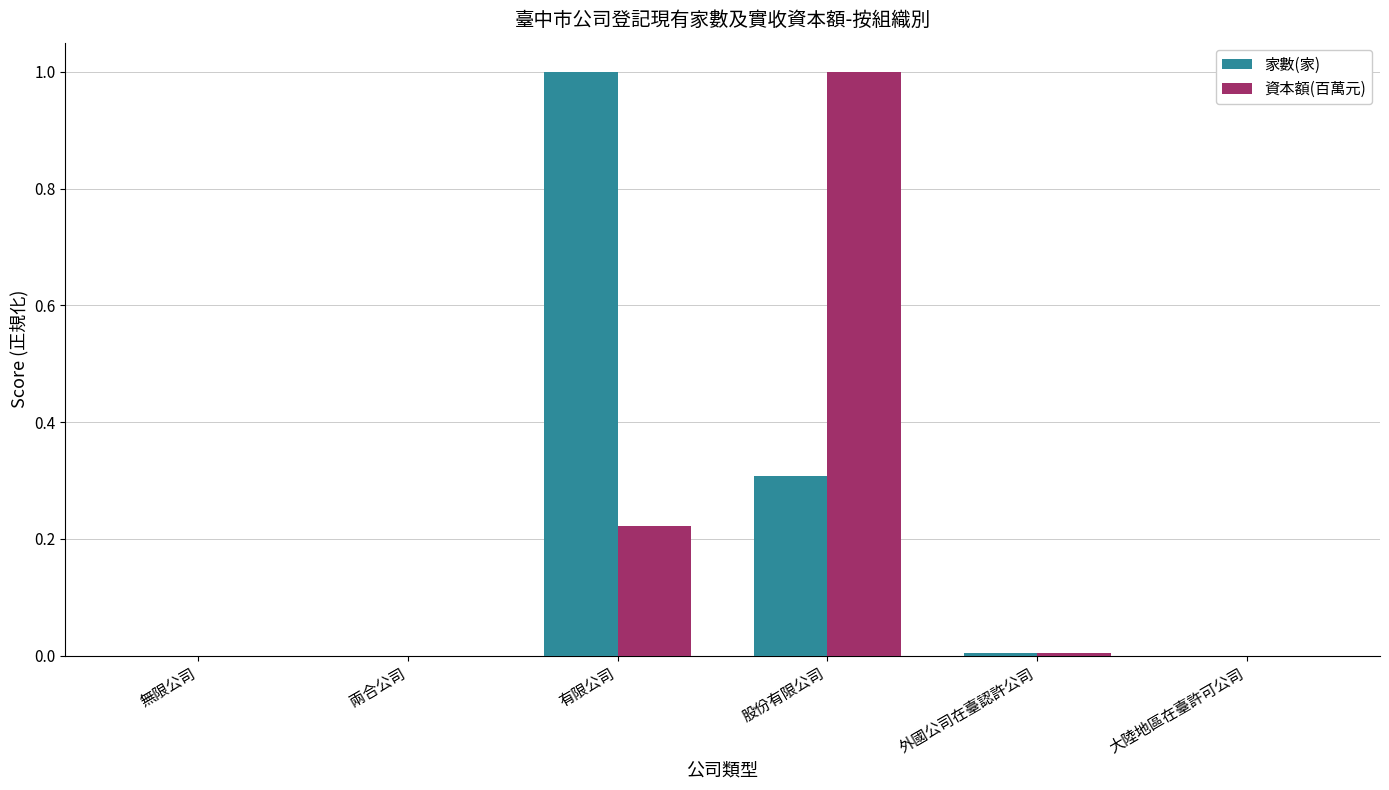

What is the highest value of the 家數(家) series?

1.0